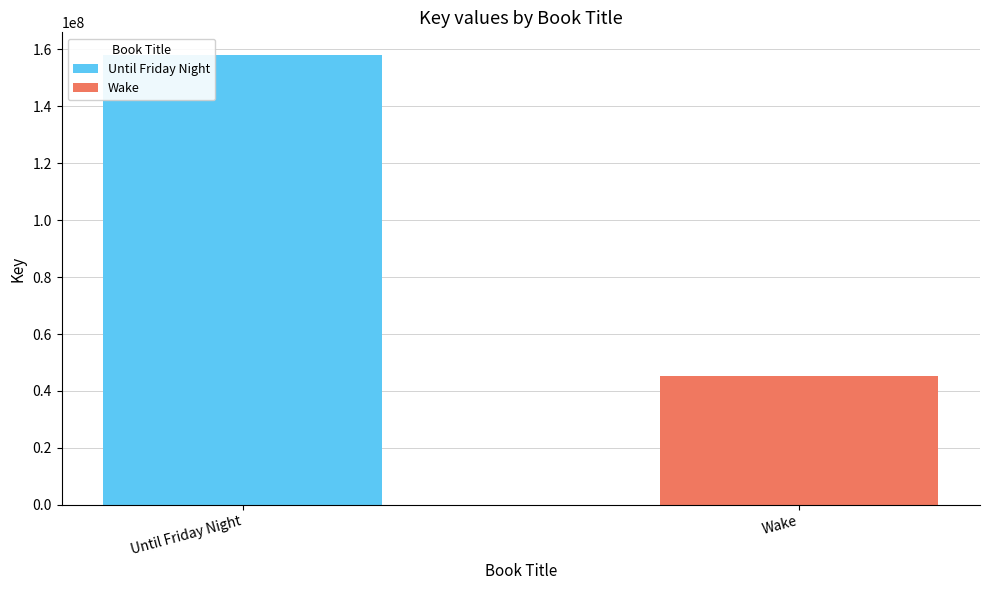

Rank the categories by value from highest to lowest.

Until Friday Night, Wake